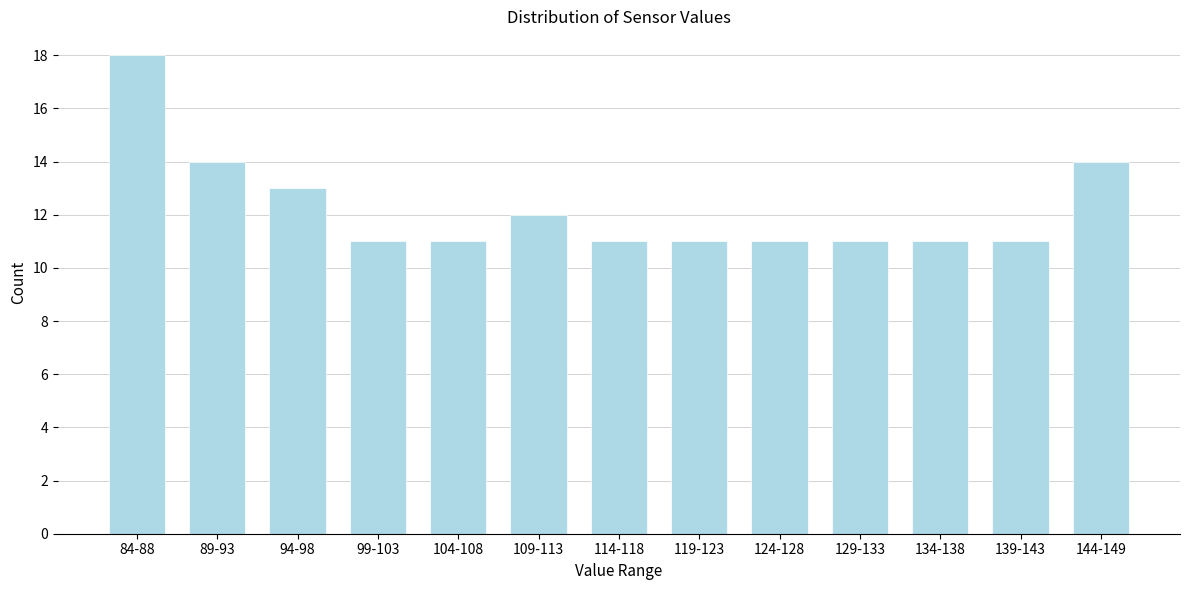

Reading left to right, list all the values displayed in this chart.

84-88=18	89-93=14	94-98=13	99-103=11	104-108=11	109-113=12	114-118=11	119-123=11	124-128=11	129-133=11	134-138=11	139-143=11	144-149=14